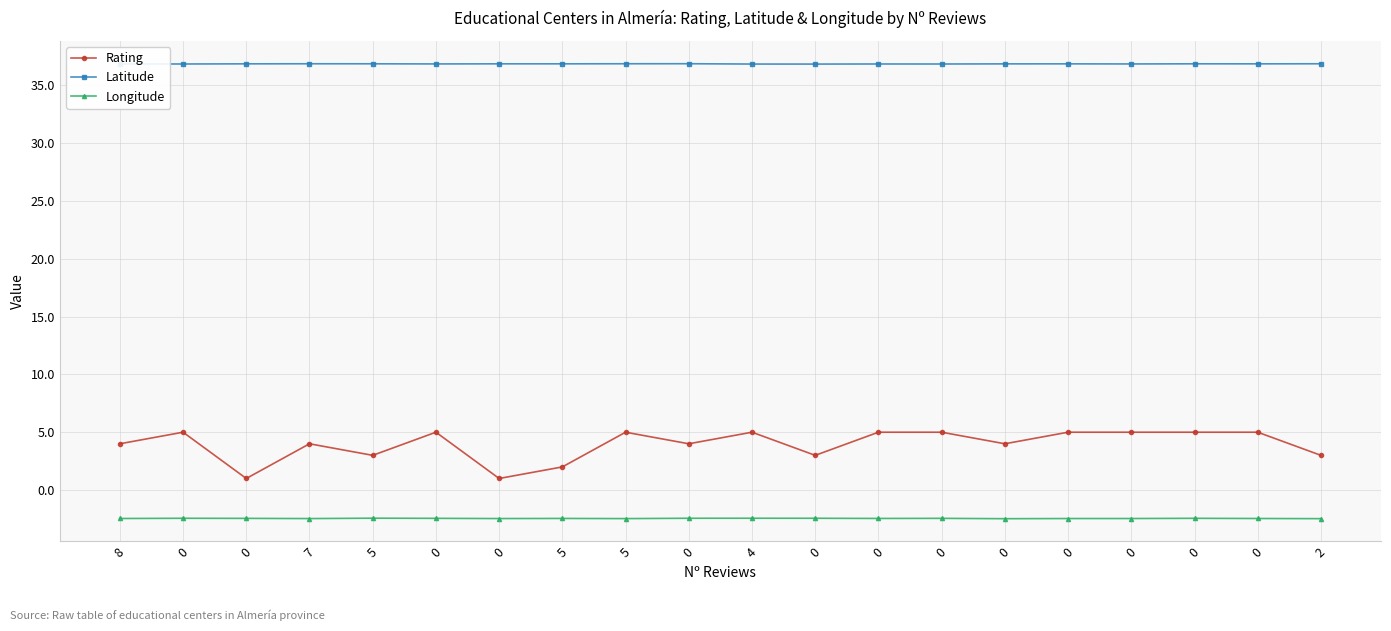

Reading left to right, what are all the values shown in this chart?

Rating: 8=4.0	0=5.0	0=1.0	7=4.0	5=3.0	0=5.0	0=1.0	5=2.0	5=5.0	0=4.0	4=5.0	0=3.0	0=5.0	0=5.0	0=4.0	0=5.0	0=5.0	0=5.0	0=5.0	2=3.0
Latitude: 8=36.8	0=36.8	0=36.8	7=36.8	5=36.8	0=36.8	0=36.8	5=36.8	5=36.9	0=36.9	4=36.8	0=36.8	0=36.8	0=36.8	0=36.8	0=36.8	0=36.8	0=36.8	0=36.8	2=36.8
Longitude: 8=-2.5	0=-2.4	0=-2.4	7=-2.5	5=-2.4	0=-2.4	0=-2.5	5=-2.5	5=-2.5	0=-2.4	4=-2.4	0=-2.4	0=-2.5	0=-2.4	0=-2.5	0=-2.5	0=-2.5	0=-2.4	0=-2.5	2=-2.5